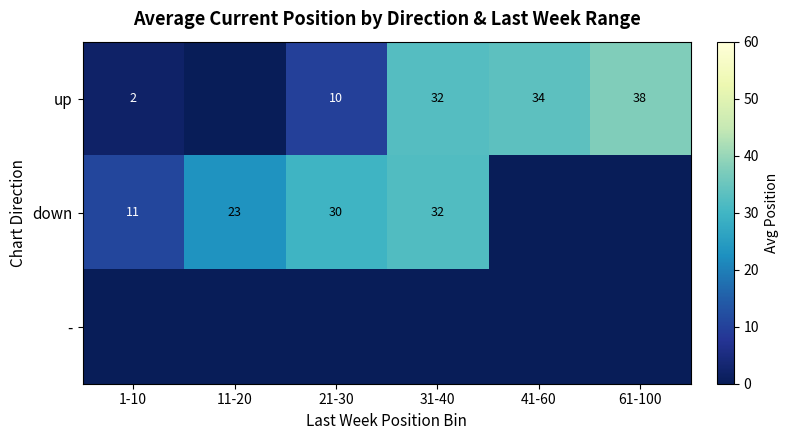

How many series are shown in this chart?

3